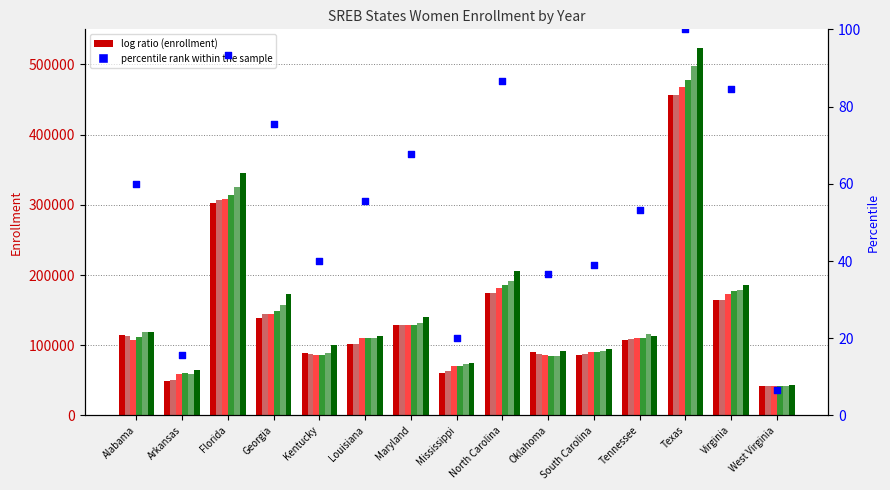

What is the ratio of the value at Florida to the value at Oklahoma?

2.5